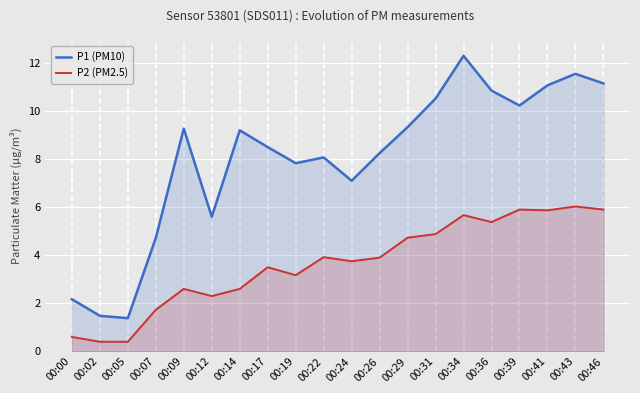

What is the lowest value of the P2 (PM2.5) series?

0.4